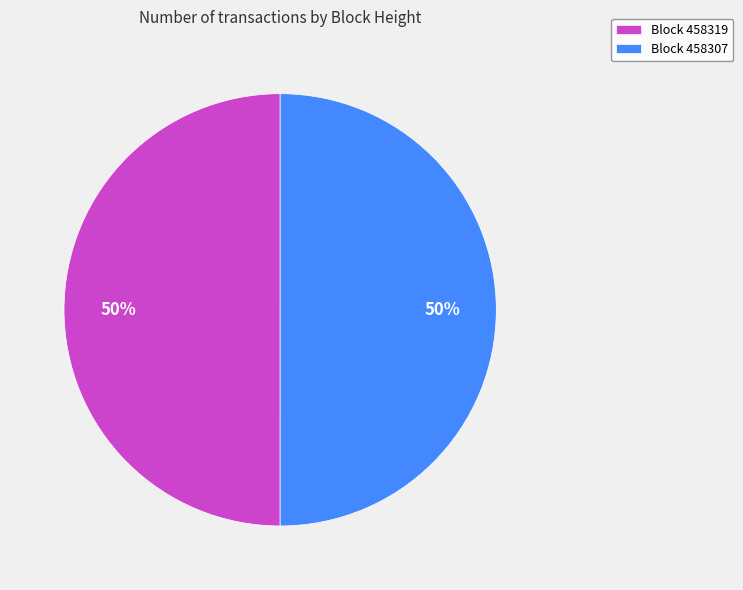

To the nearest percent, what is the combined percentage of Block 458319 and Block 458307?

100%